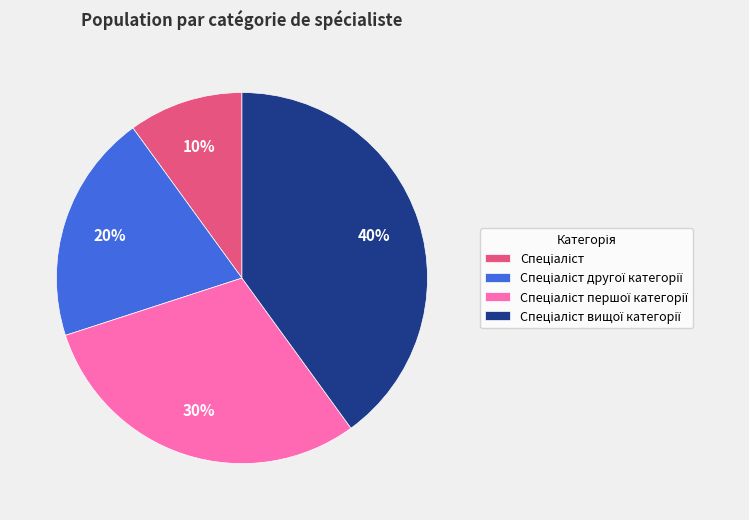

Is there any slice that represents more than half of the pie?

No